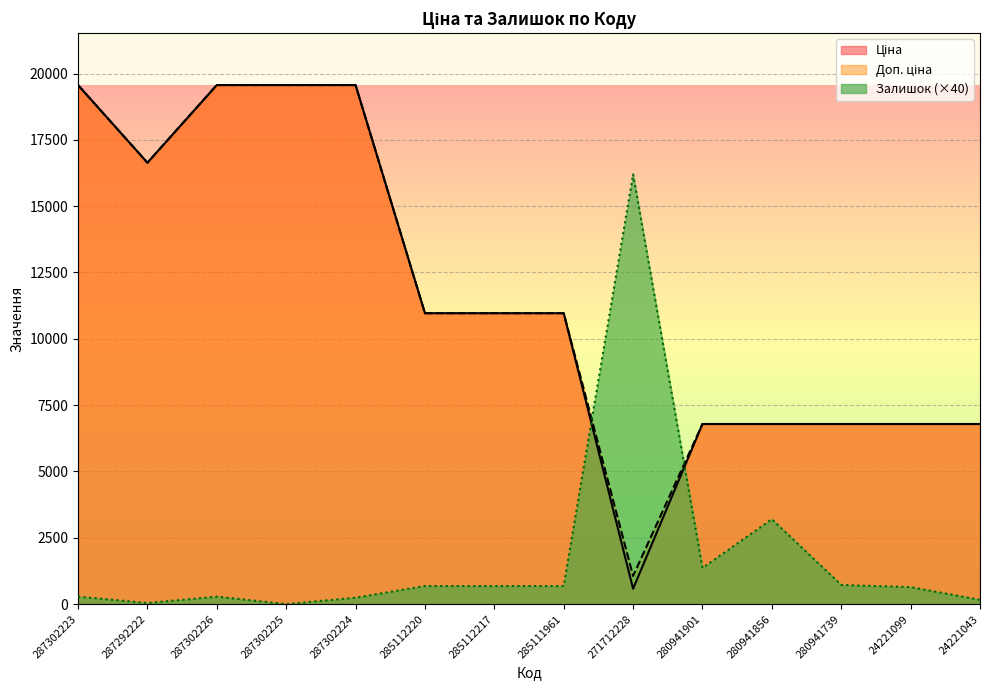

Reading right to left, extract all data points from this chart.

Ціна: 6787.1	6787.1	6787.1	6787.1	6787.1	578.1	10964.4	10964.4	10964.4	19564.9	19564.9	19564.9	16636.8	19564.9
Доп. ціна: 6787.1	6787.1	6787.1	6787.1	6787.1	1060.0	10964.4	10964.4	10964.4	19564.9	19564.9	19564.9	16636.8	19564.9
Залишок: 160.0	640.0	720.0	3200.0	1360.0	16200.0	680.0	680.0	680.0	240.0	0.0	280.0	40.0	280.0